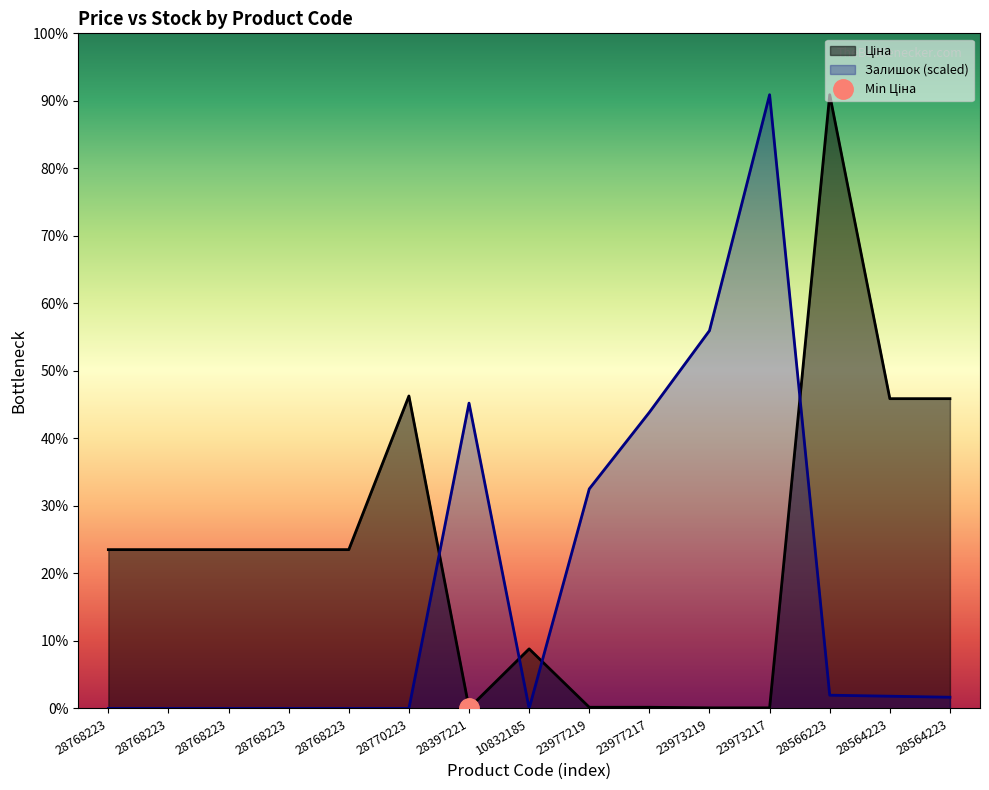

Which series has the largest range (max minus min)?

Залишок